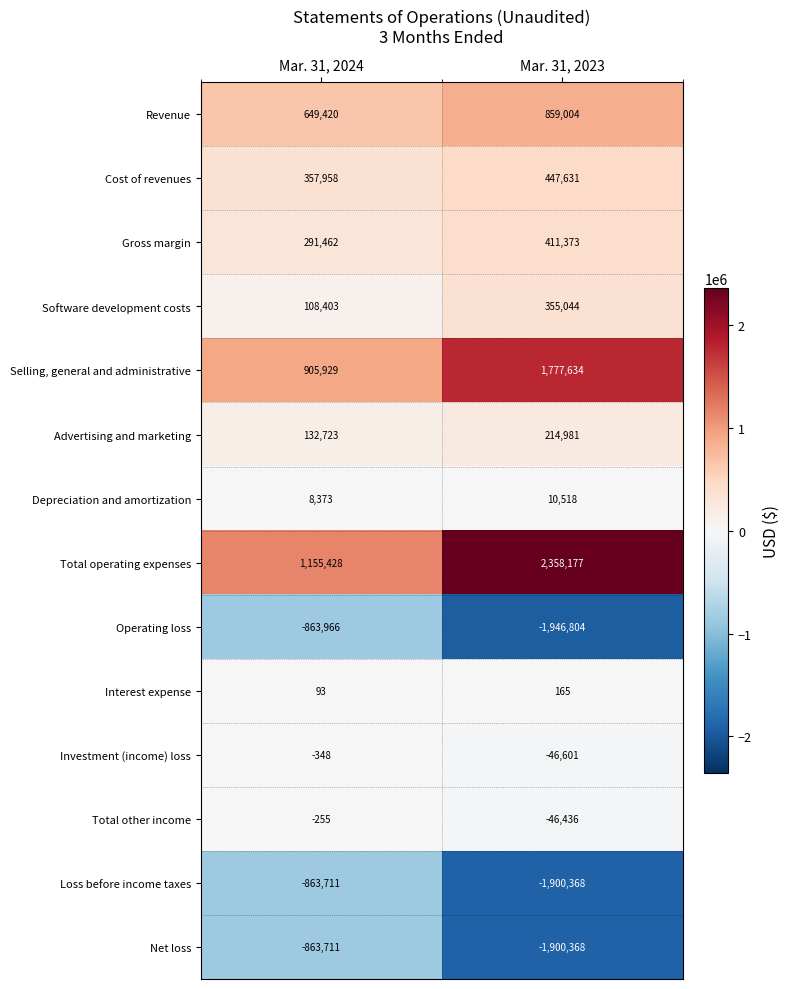

True or false: Net loss has a value of -611866 at Mar. 31, 2023.

False